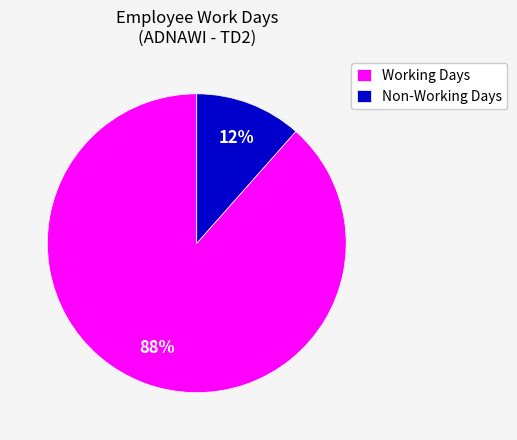

Which category has the biggest portion of the pie?

Working Days